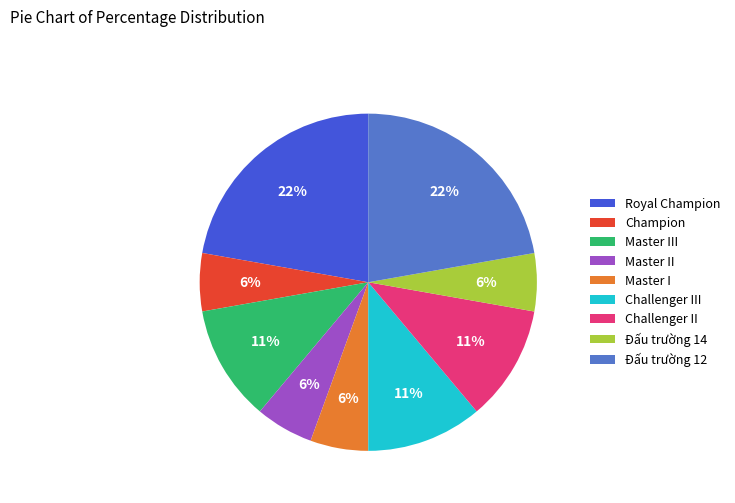

Does Royal Champion account for over 50% of the chart?

No